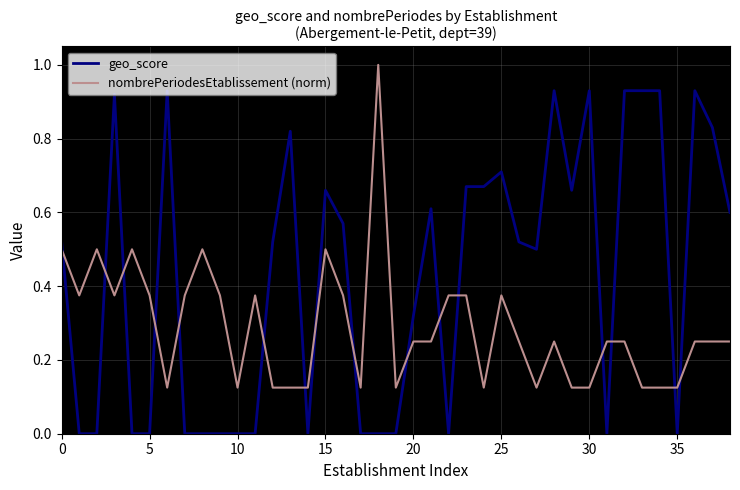

Which series has the largest range (max minus min)?

geo_score